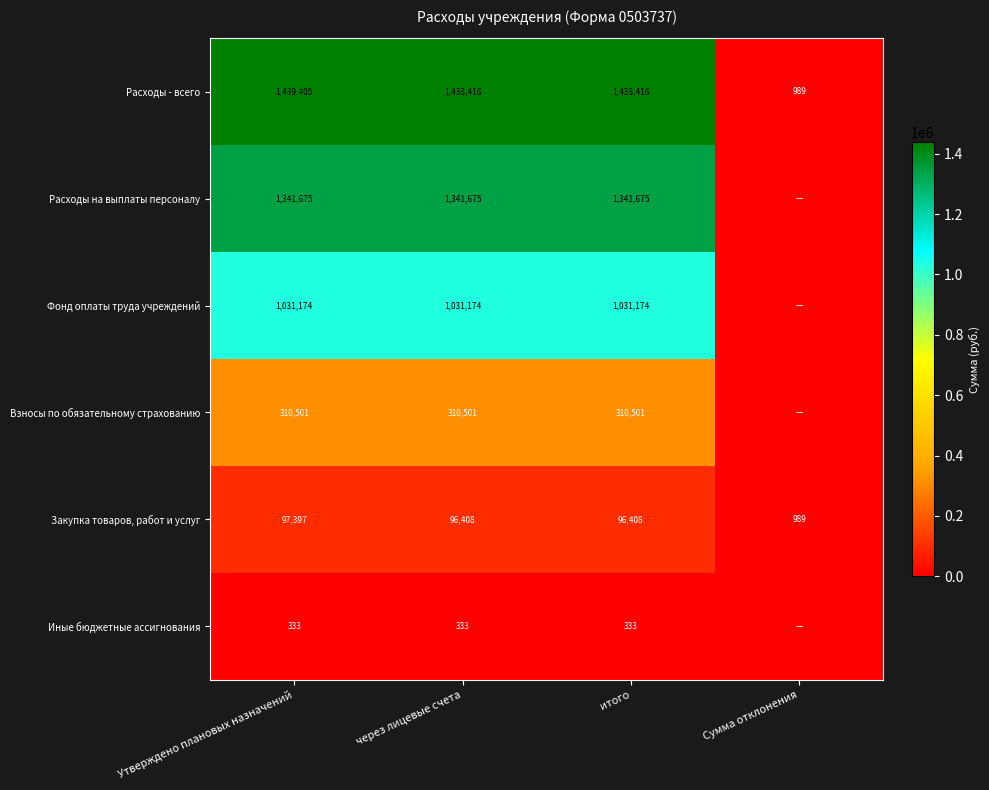

The Иные бюджетные ассигнования series shows 440 at через лицевые счета. True or false?

False